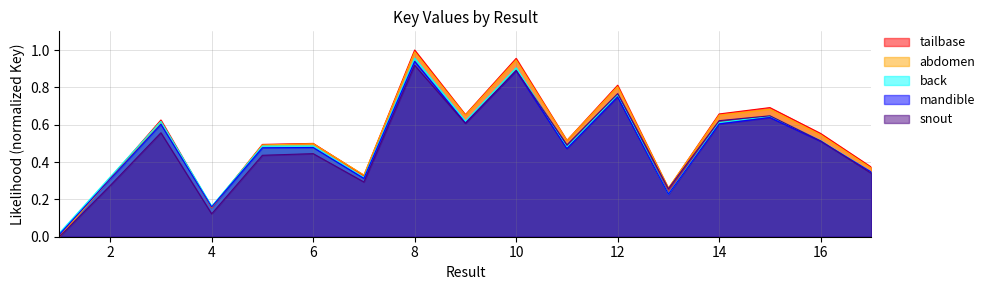

Which has a higher value, 4 or 10?

10